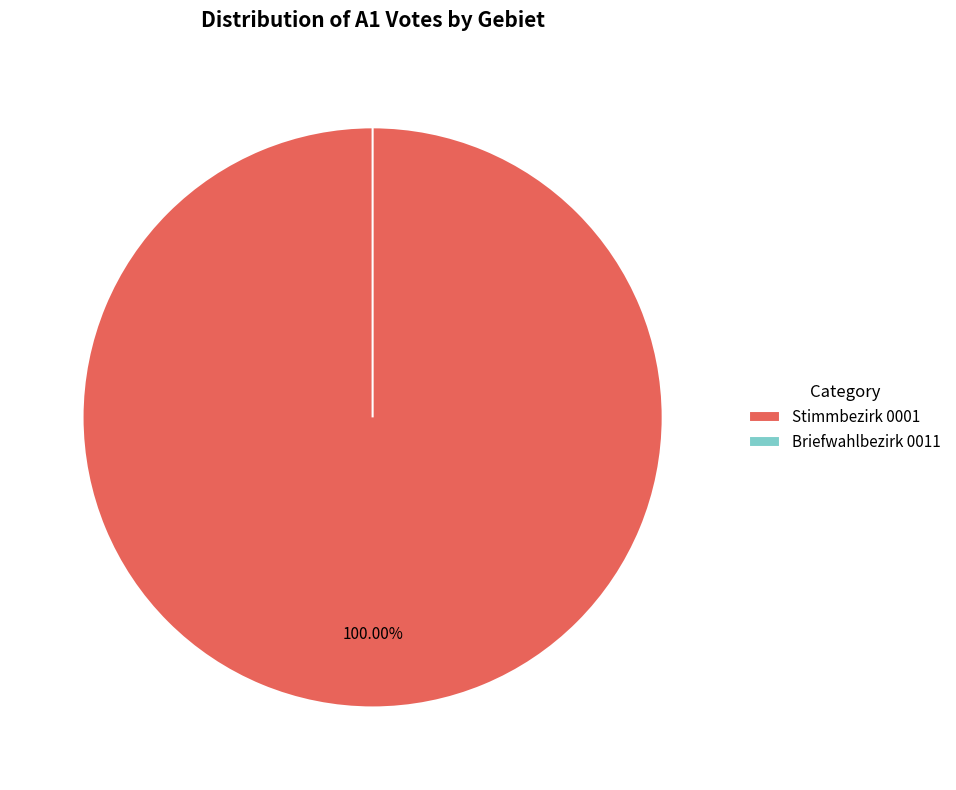

Does any single category account for the majority?

Yes